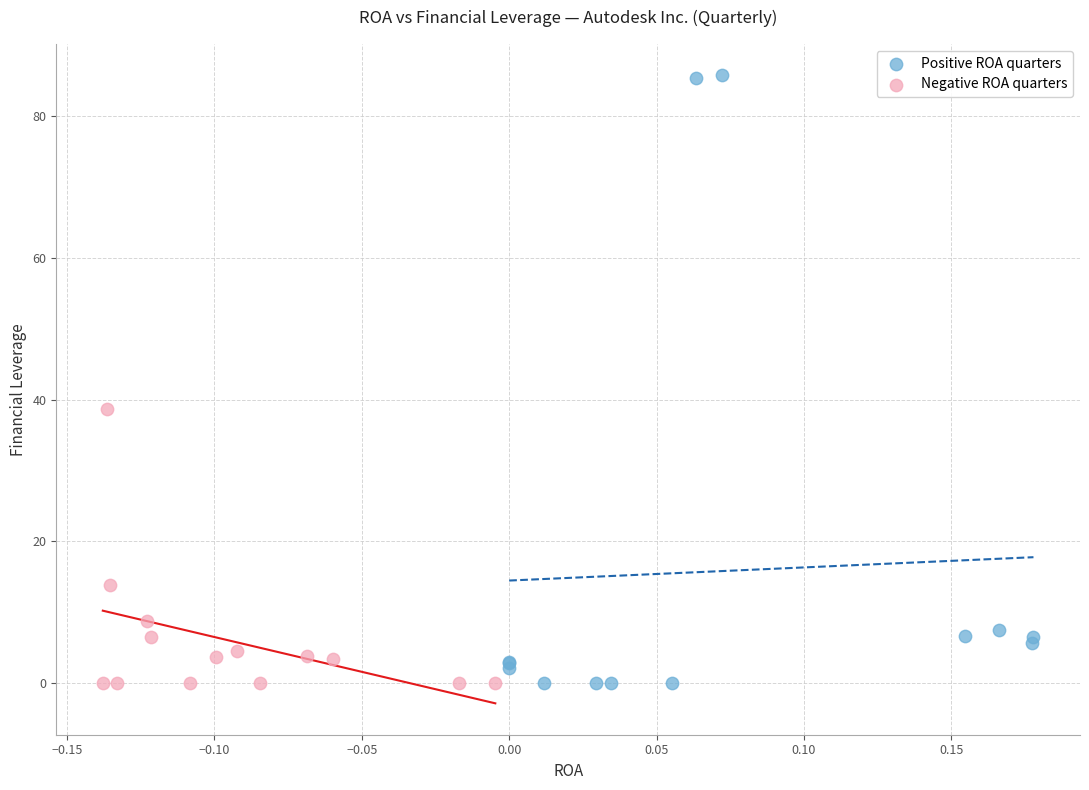

Which series reaches the maximum Y coordinate?

Positive ROA quarters